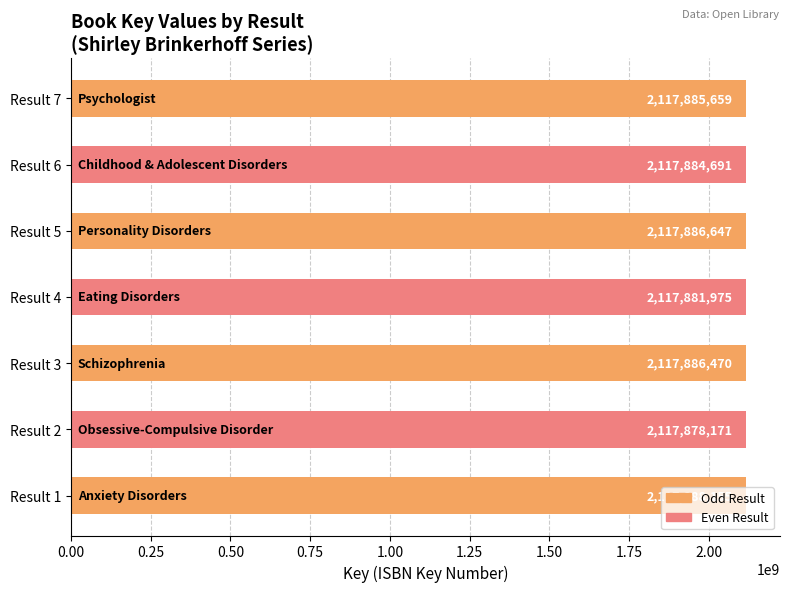

What is the difference between the maximum and minimum values?

9984